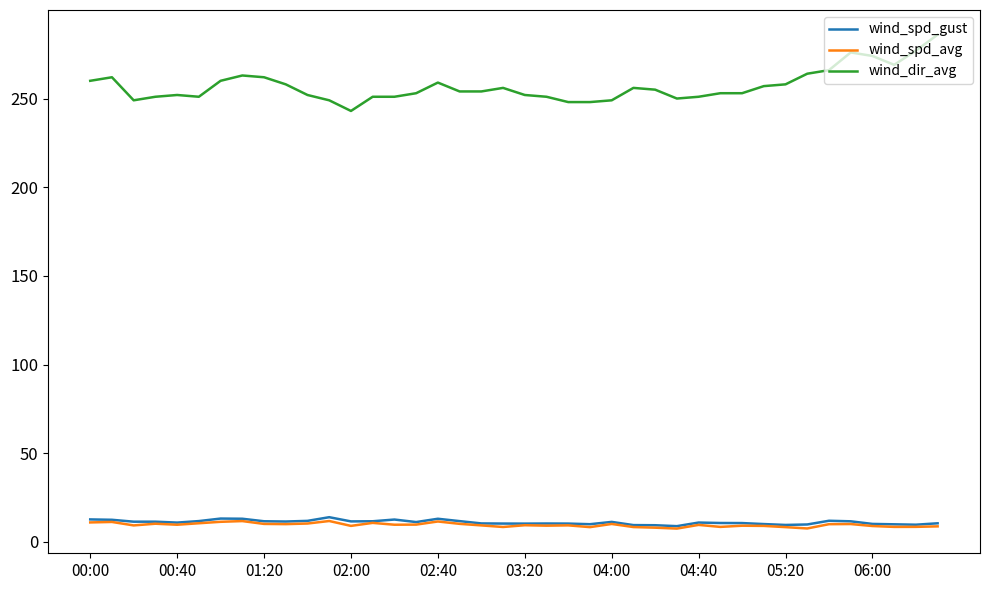

Which series has the widest spread of values?

wind_dir_avg